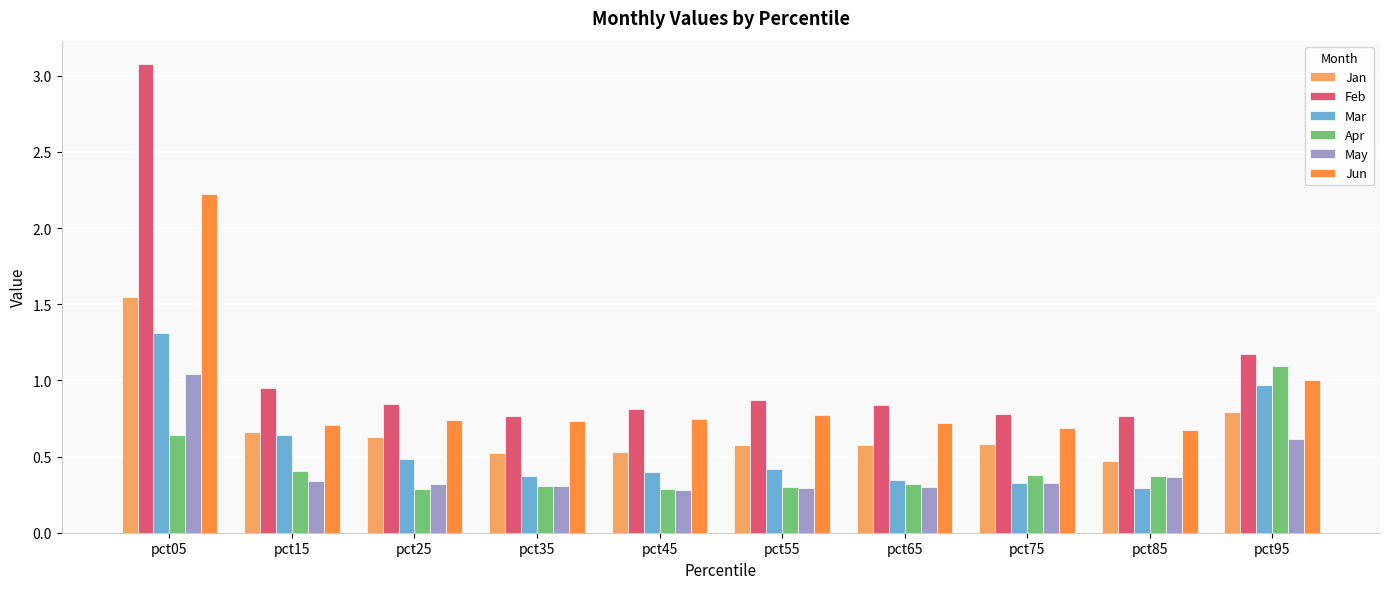

Which series has the largest total across all categories?

Feb